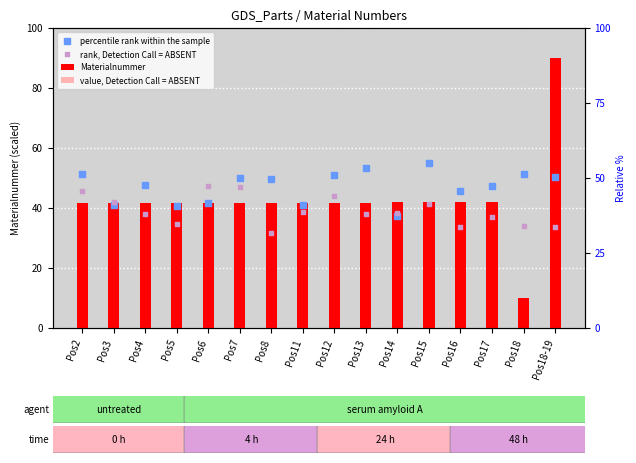

Which series contains the highest Y value?

Materialnummer